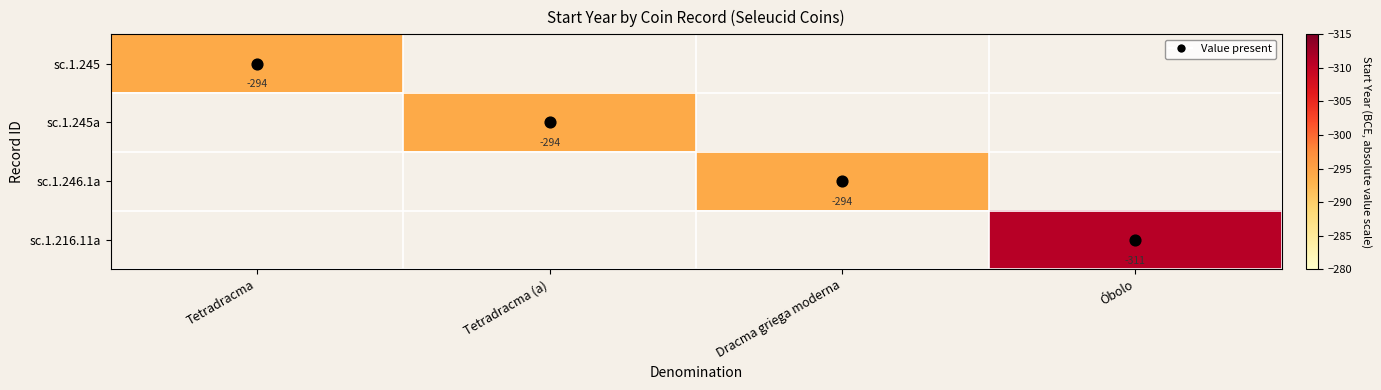

Between Tetradracma and Tetradracma (a), which is larger?

Tetradracma (a)